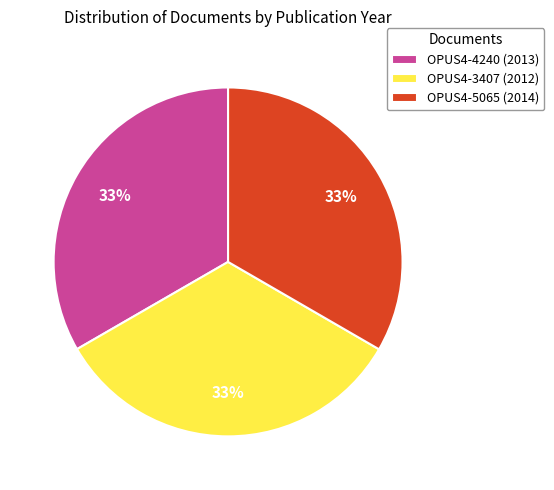

Do OPUS4-5065 and OPUS4-3407 together represent more than half of the pie?

Yes